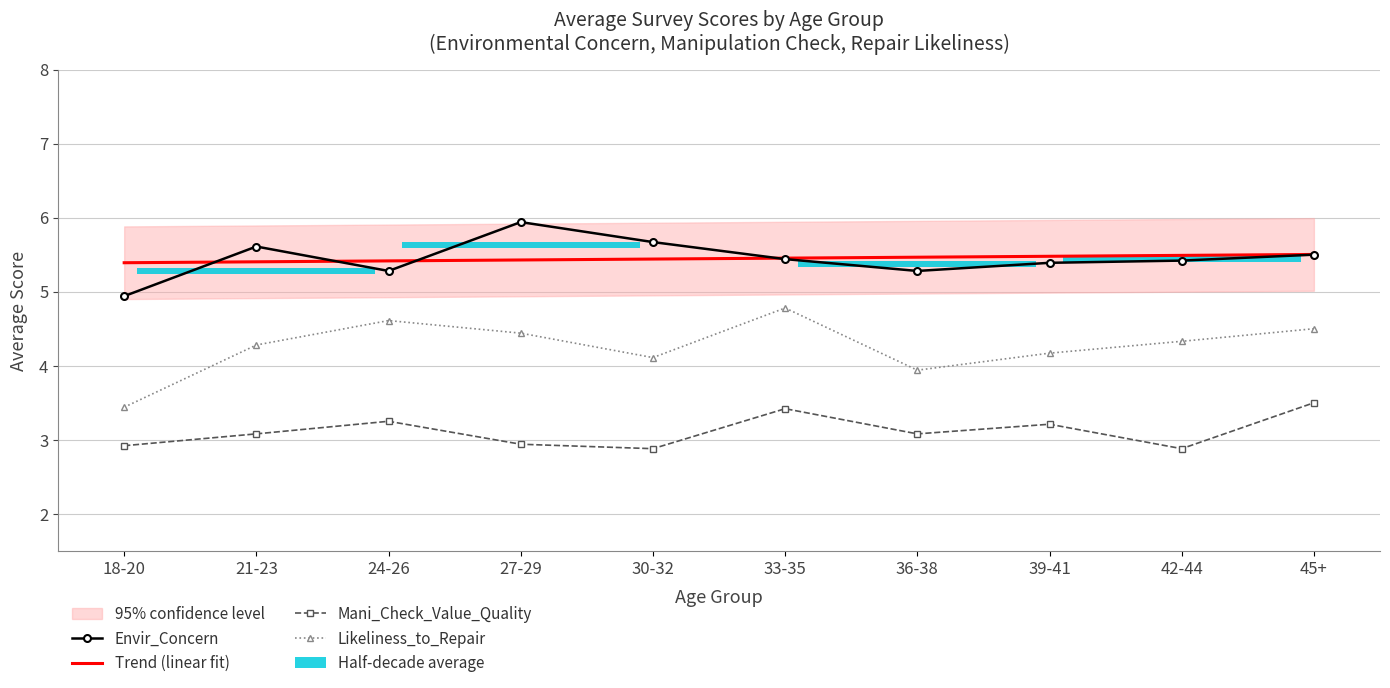

Which series changed the most between 18-20 and 36-38?

Likeliness_to_Repair